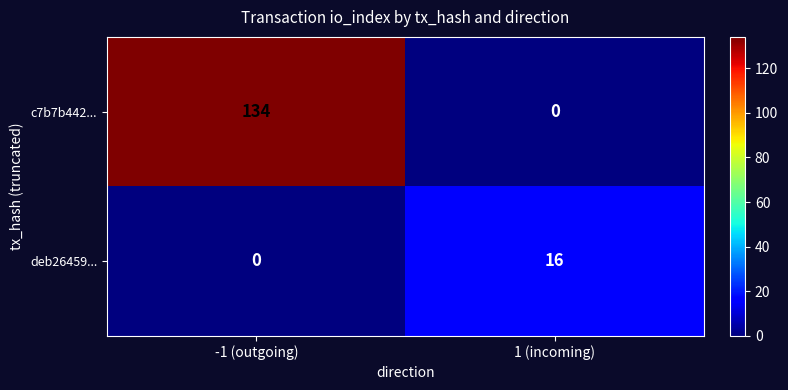

Reading left to right, what are all the values shown in this chart?

c7b7b442...: 134	0
deb26459...: 0	16